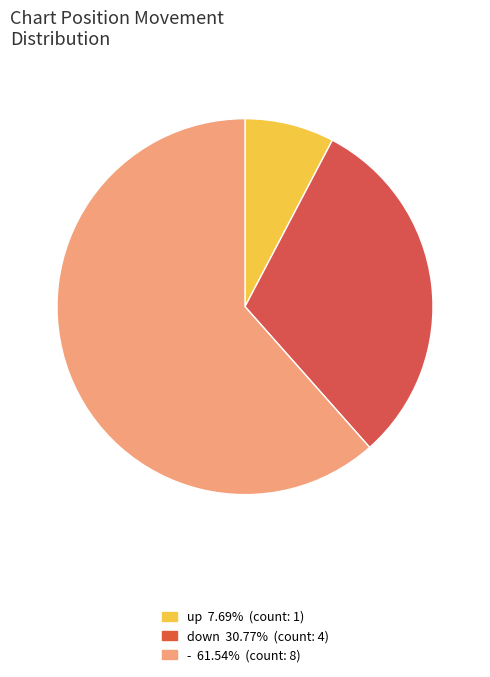

Rank the categories by value from lowest to highest.

up, down, -